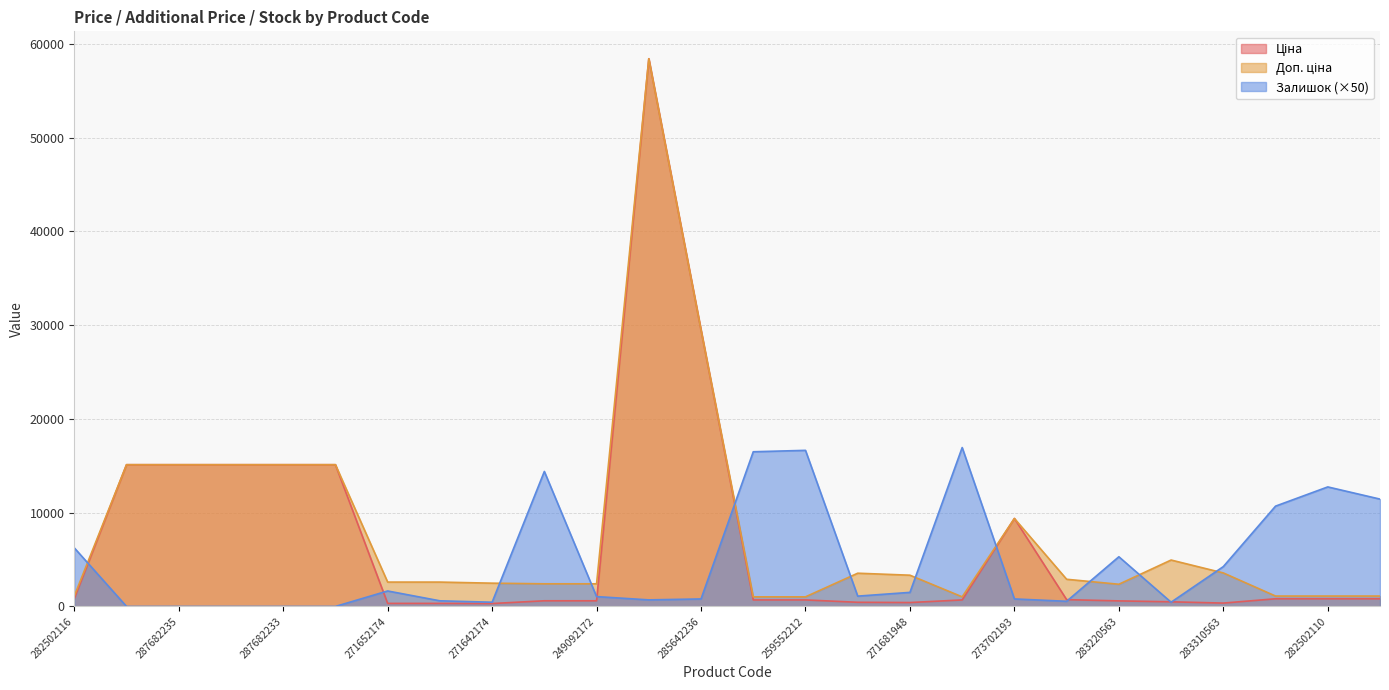

How many categories are shown in the chart?

26